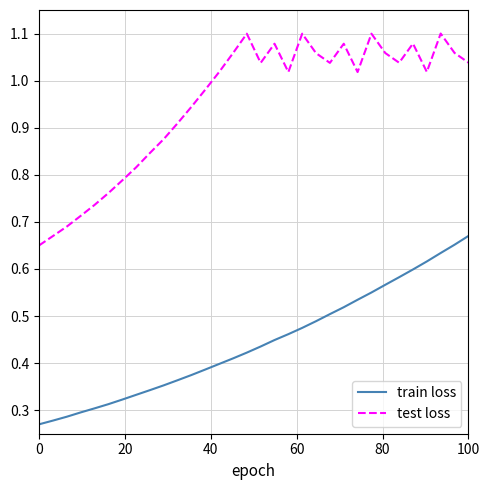

True or false: test loss has more than 2 points higher than both neighbors.

True